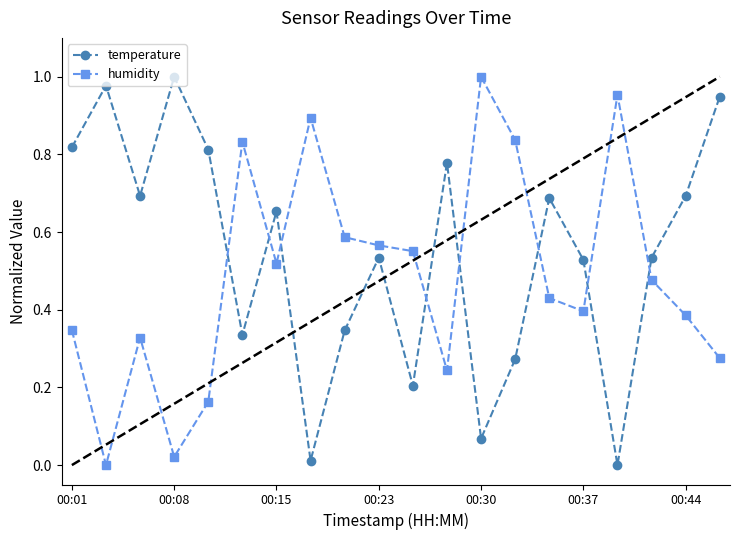

List the series in order of their overall mean, highest first.

temperature, humidity